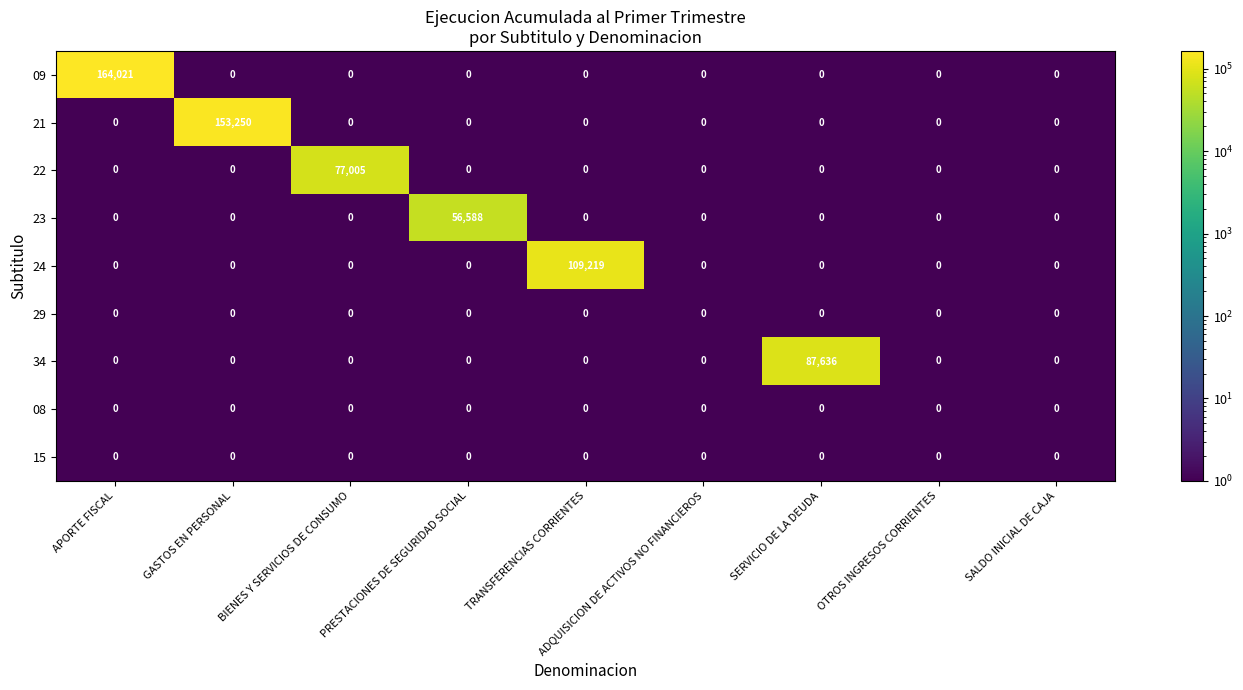

What is the sum of all 23 values?

56588